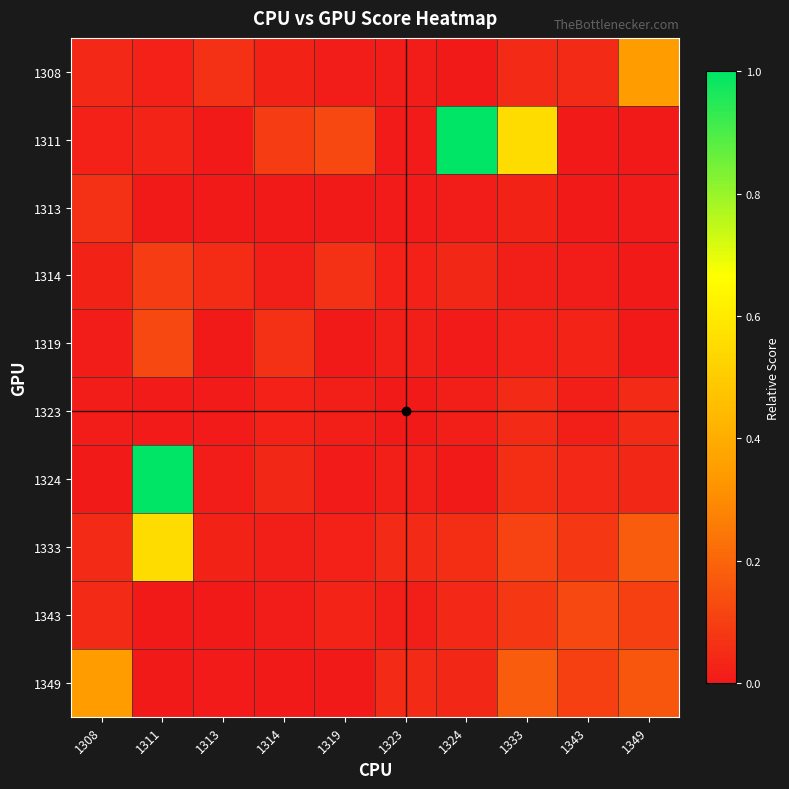

At which category is the sum across all series the highest?

1311